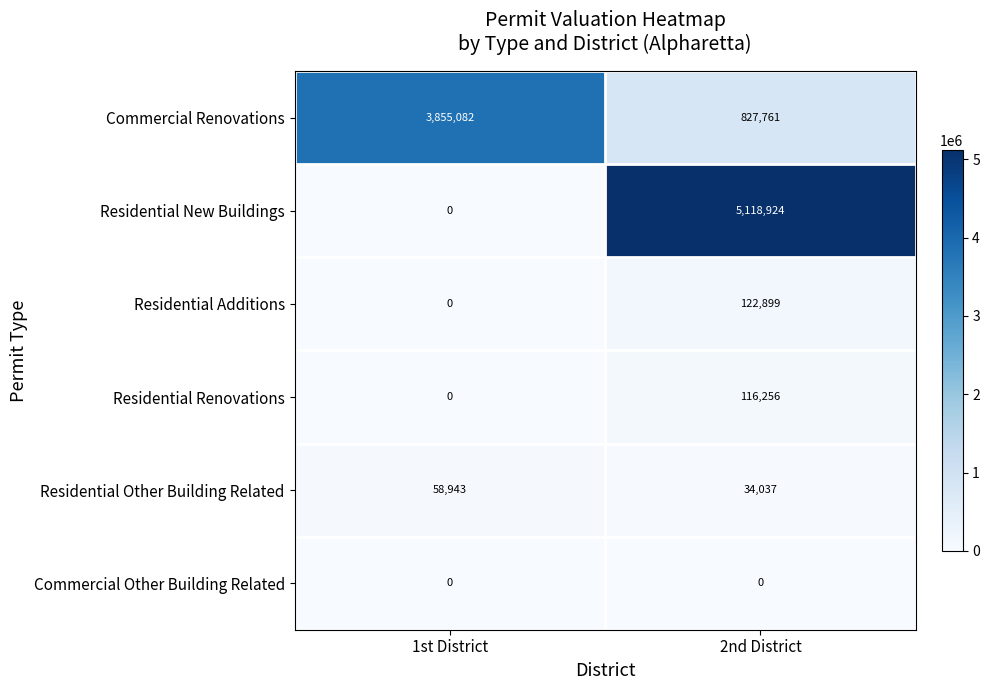

What is the maximum value shown in the chart?

5118924